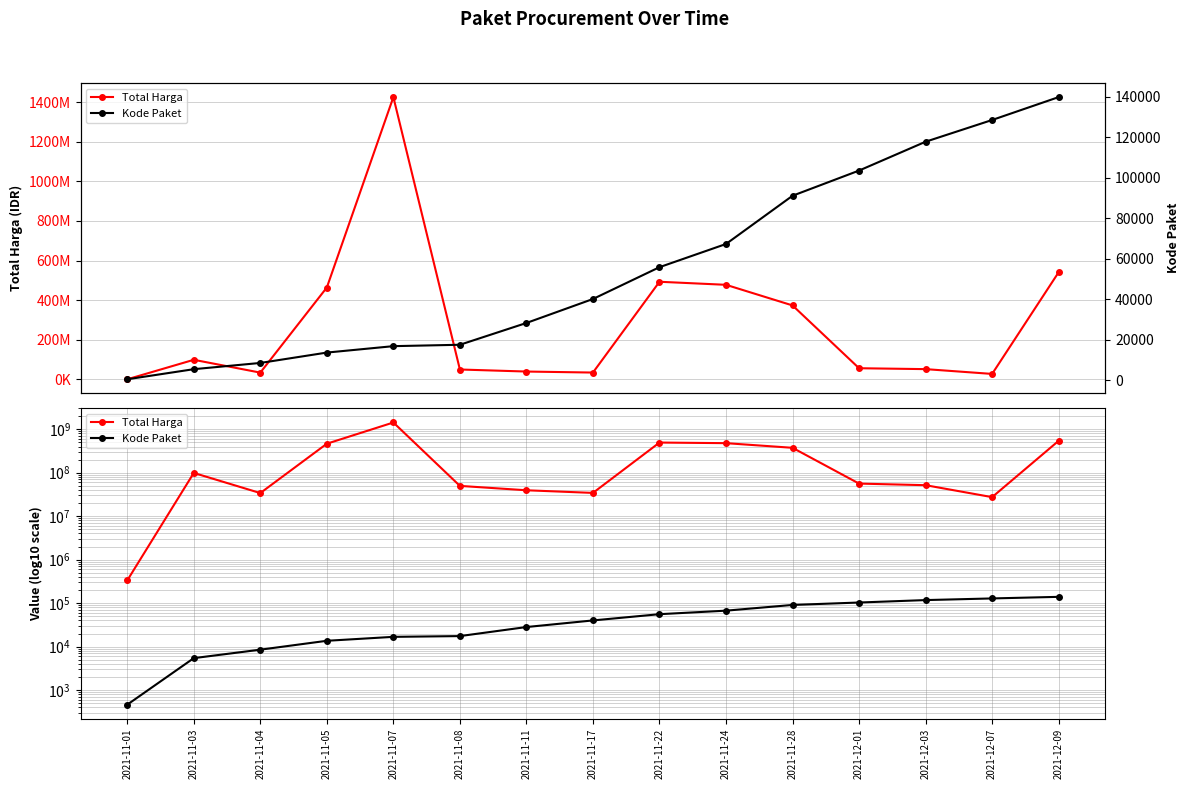

What is the label of the 2nd point from the left?

2021-11-03